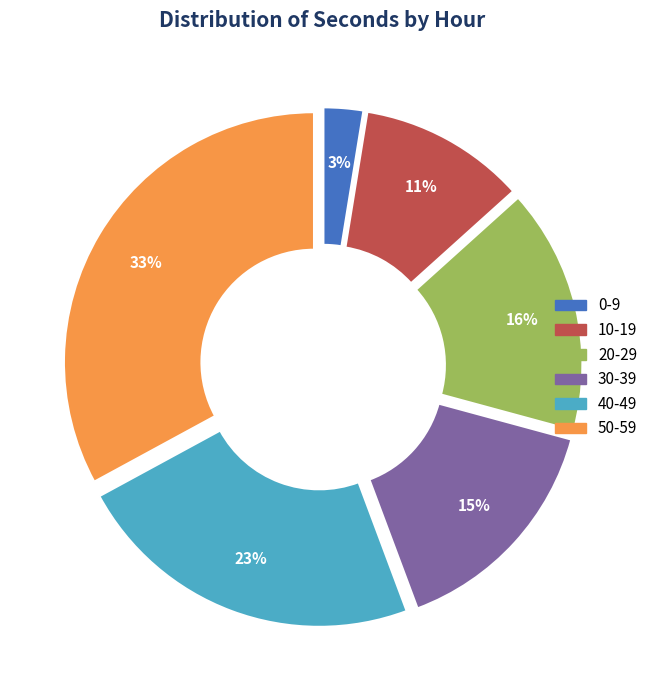

To the nearest percent, what is the average slice percentage?

17%